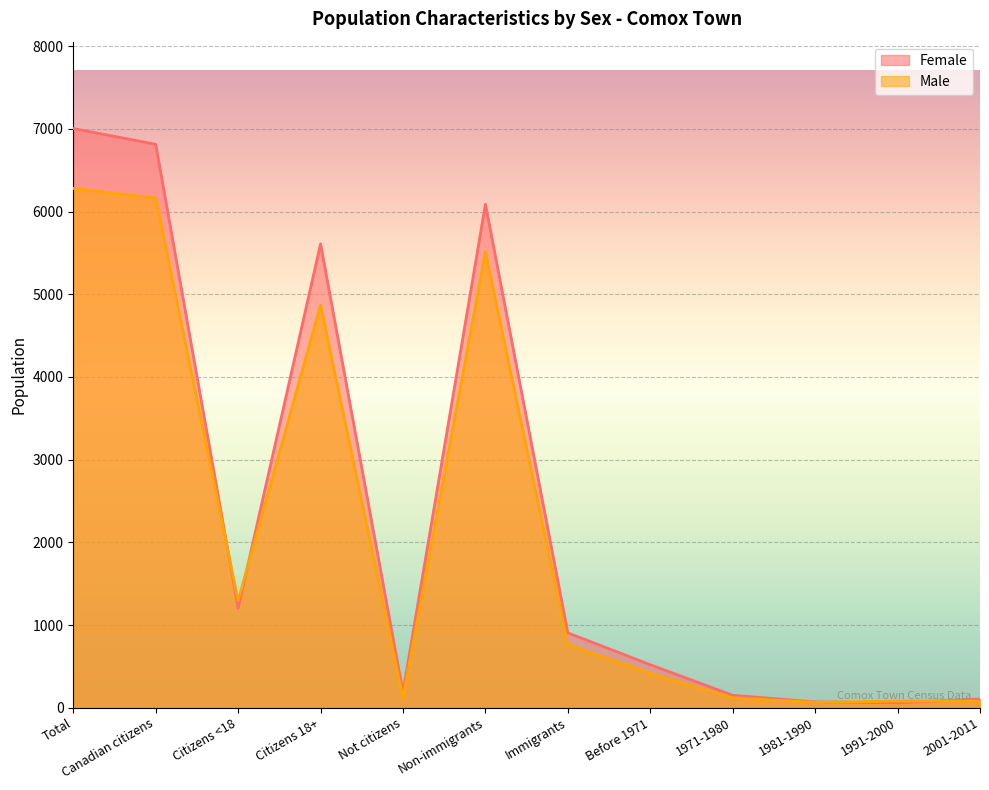

What is the sum of all Male values?

25760